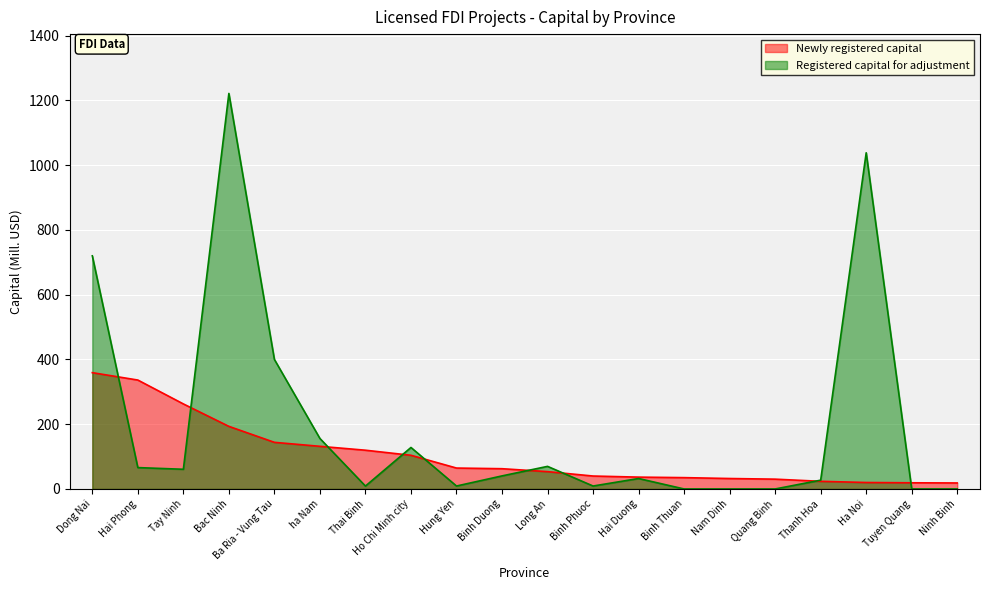

List the labels in order of Newly registered capital value, smallest first.

Ninh Binh, Tuyen Quang, Ha Noi, Thanh Hoa, Quang Binh, Nam Dinh, Binh Thuan, Hai Duong, Binh Phuoc, Long An, Binh Duong, Hung Yen, Ho Chi Minh city, Thai Binh, ha Nam, Ba Ria - Vung Tau, Bac Ninh, Tay Ninh, Hai Phong, Dong Nai